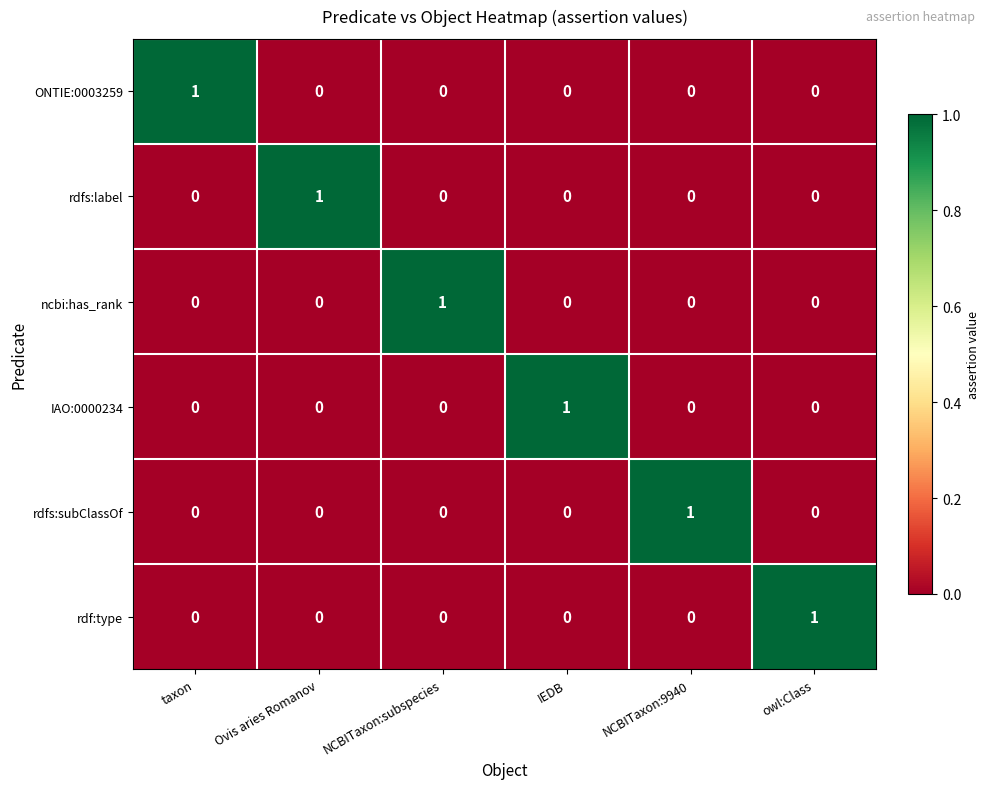

Which category has the highest value in the rdf:type series?

owl:Class